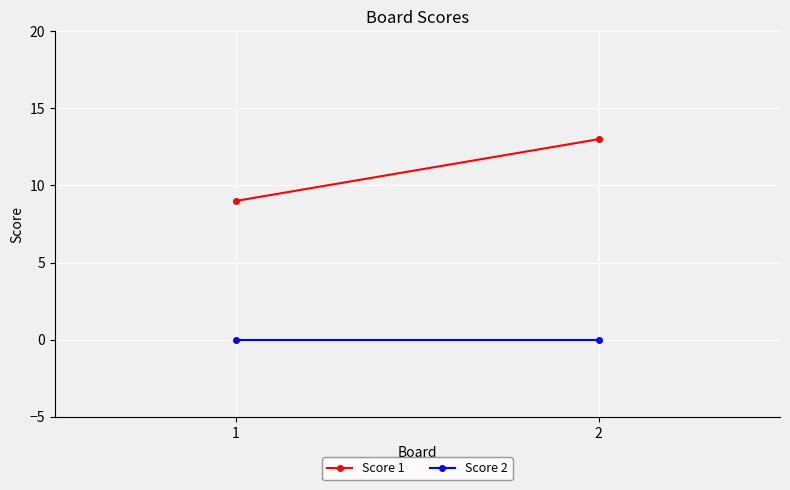

Which series has the widest spread of values?

Score 1